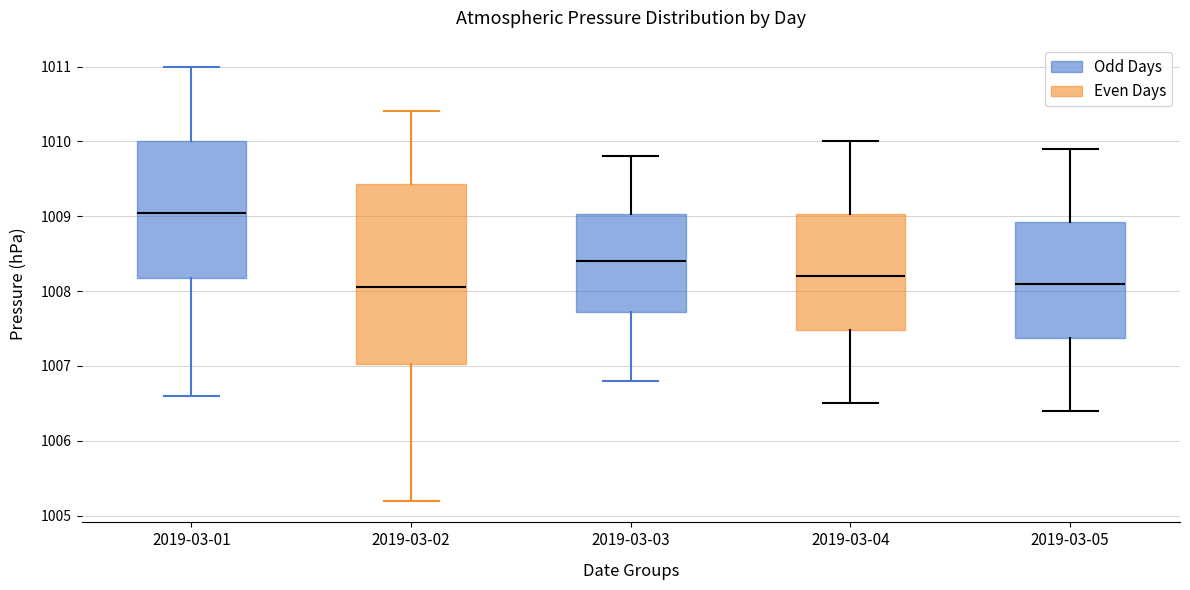

Comparing the boxes themselves (not the whiskers), which one is the tallest?

2019-03-02